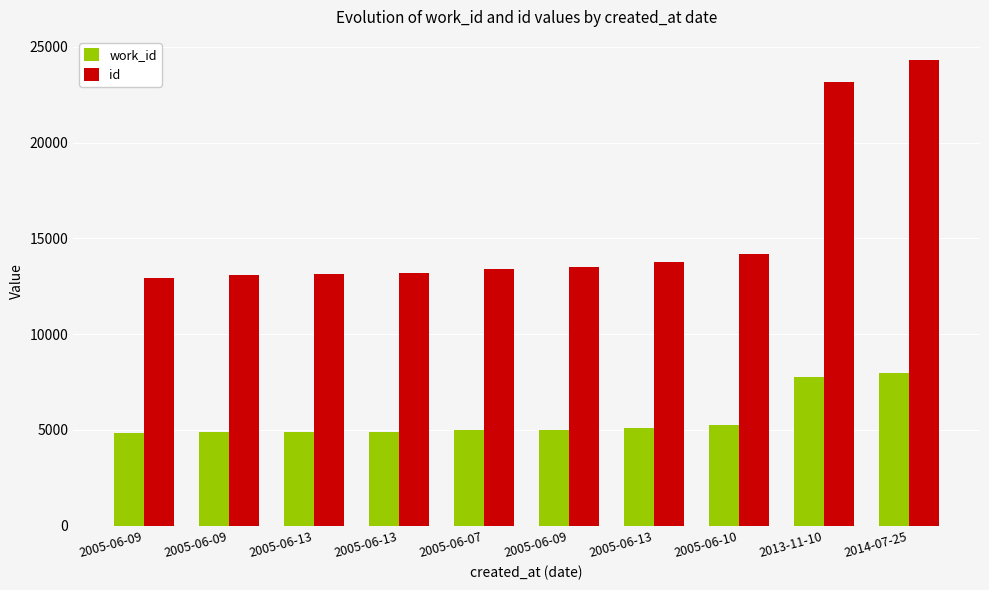

How many bars are there in each group?

2